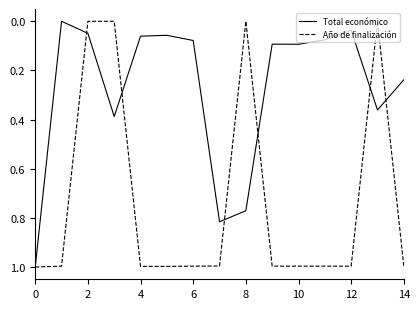

What is the maximum value shown in the chart?

1.0